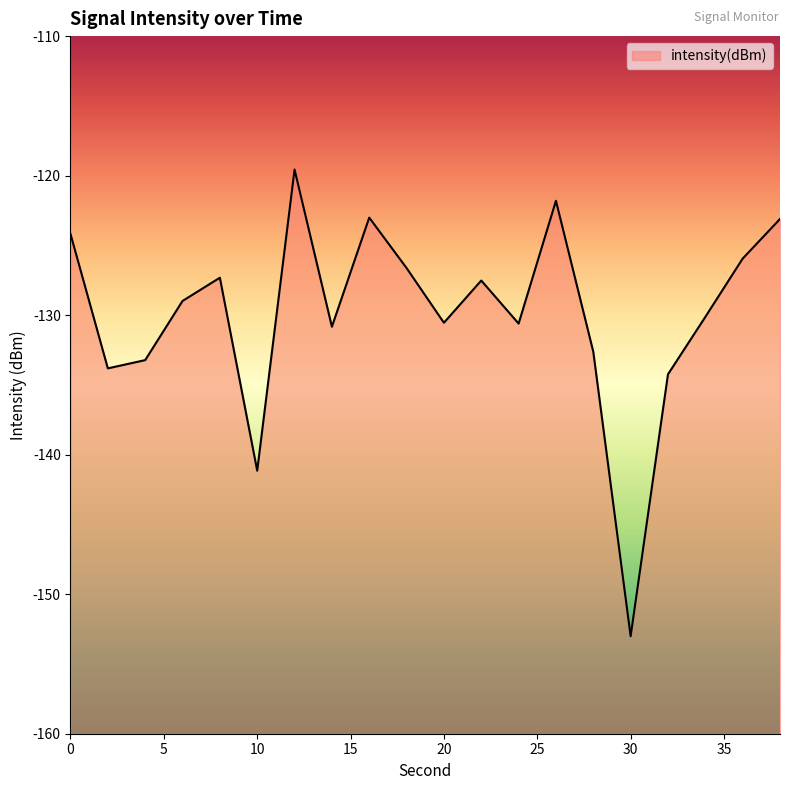

Which label corresponds to the smallest value in the chart?

30